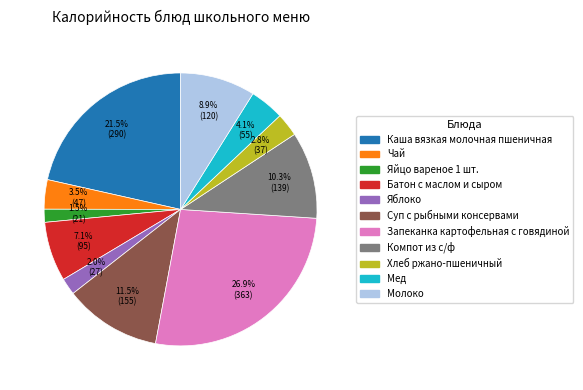

What is the total percentage of Молоко and Каша вязкая молочная пшеничная?

30.4%